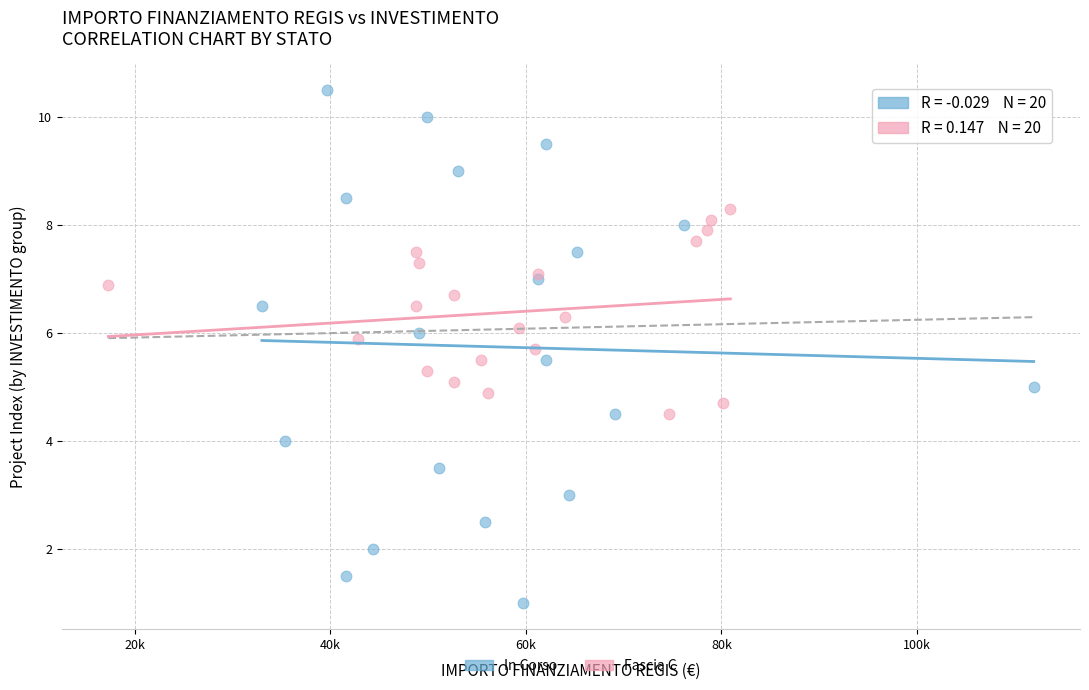

Which series contains the highest Y value?

In Corso